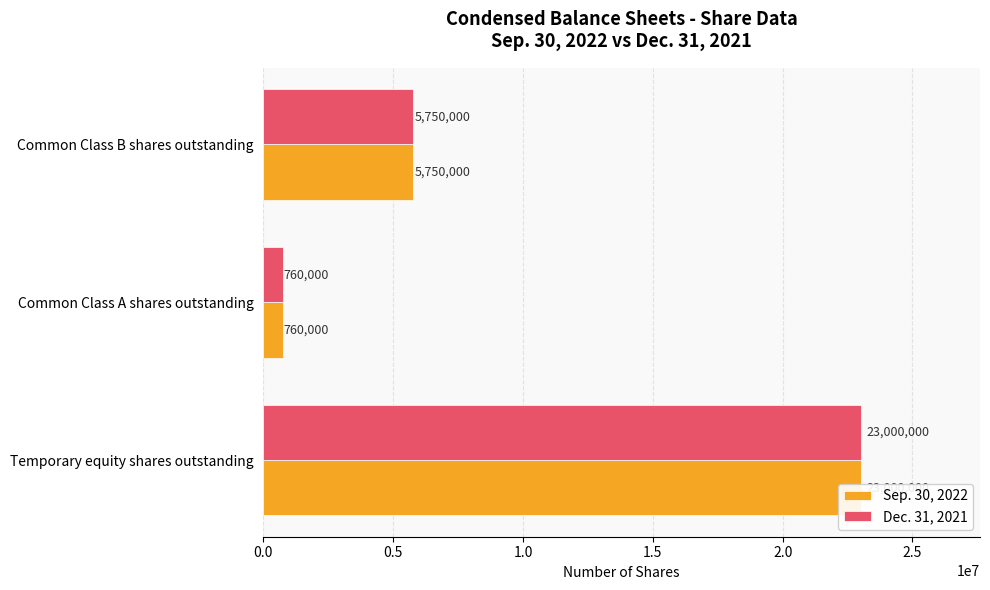

What is the difference between the maximum and second lowest values in the Sep. 30, 2022 series?

17250000